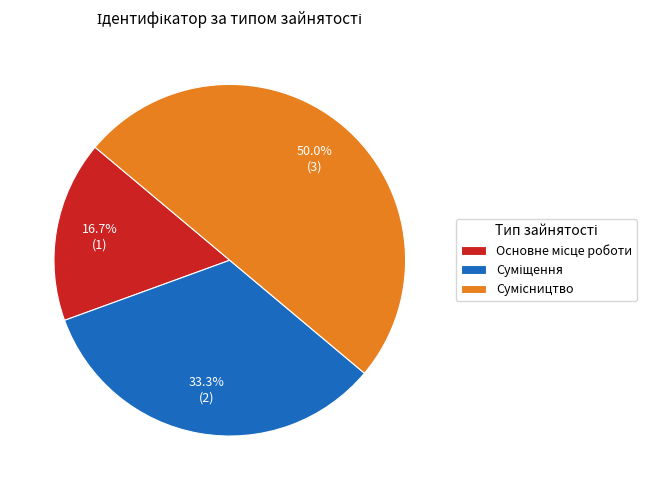

The Сумісництво slice represents 50% of the pie. True or false?

True